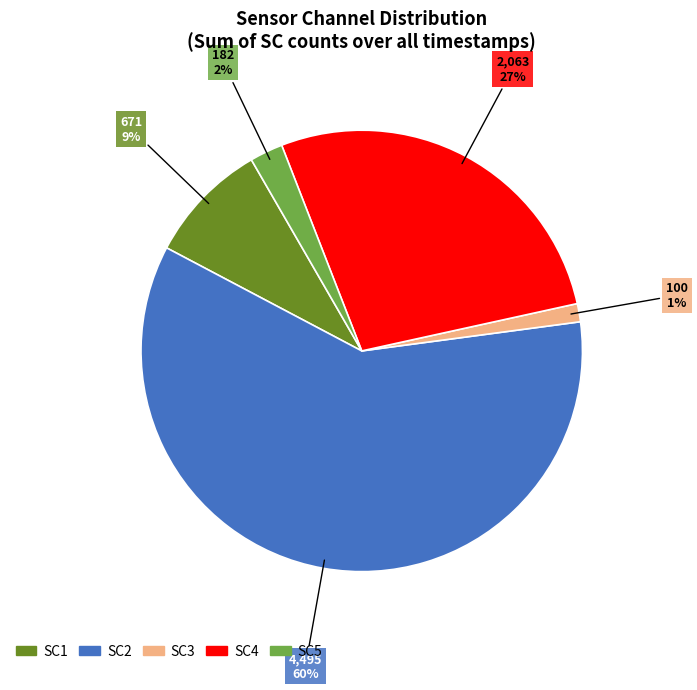

Between SC5 and SC2, which is larger?

SC2